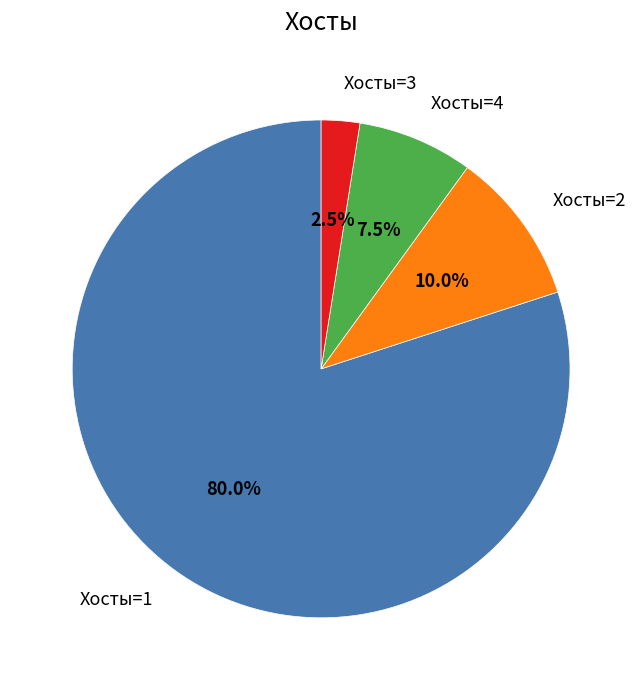

What is the smallest slice in the pie chart?

Хосты=3